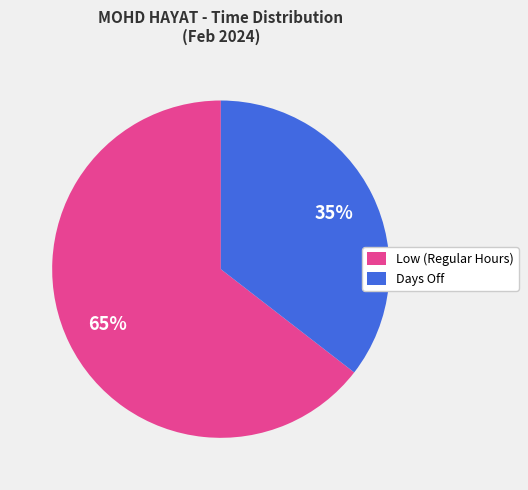

How many slices are in this pie chart?

2